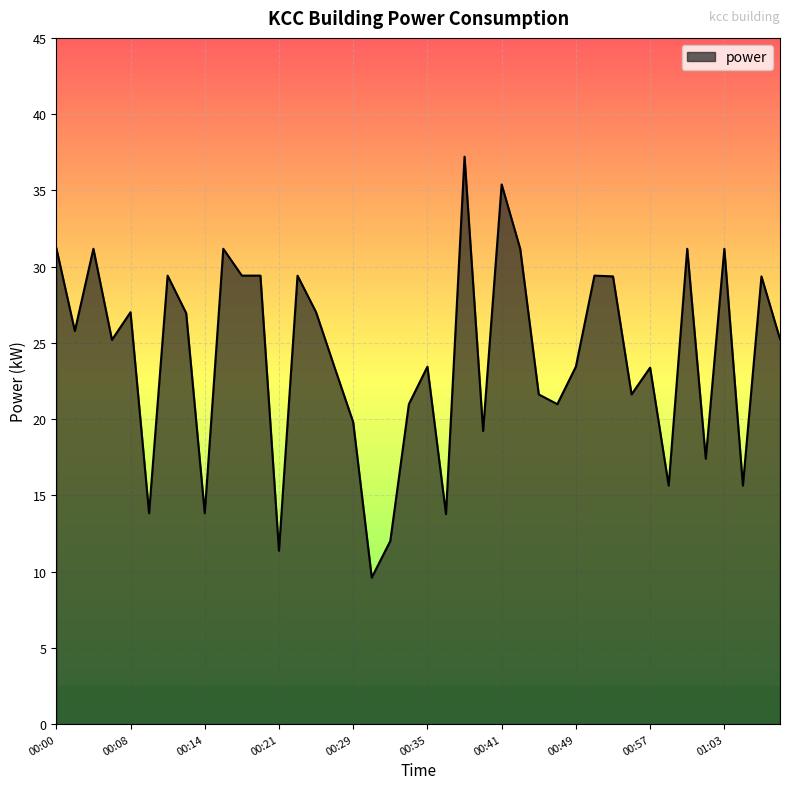

What is the greatest value displayed?

37.2